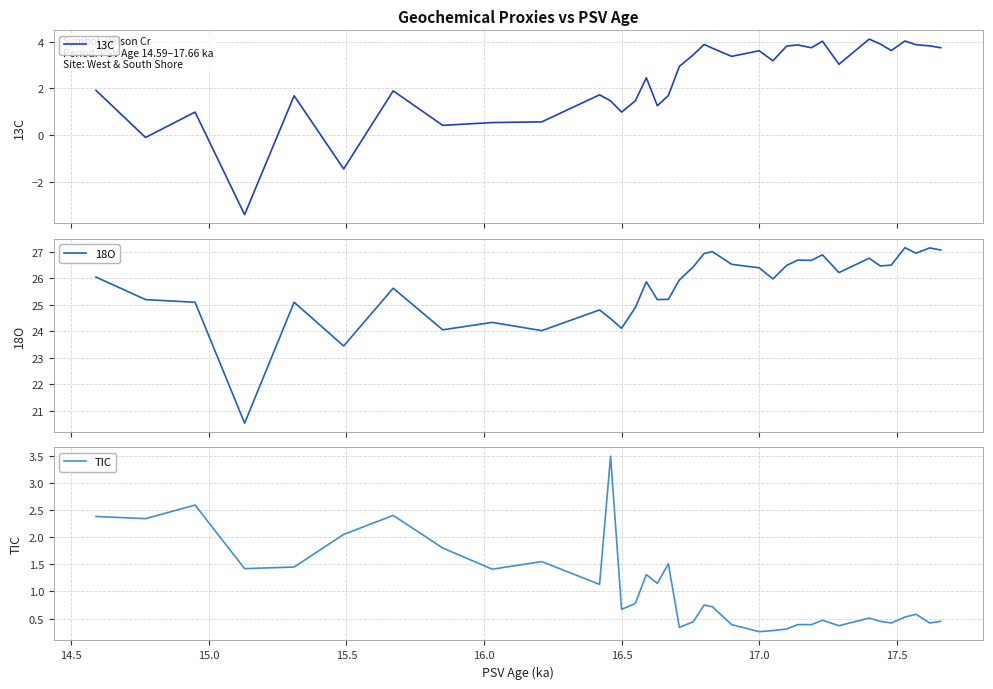

Is it true that 13C equals 0.6 at 17.5?

False